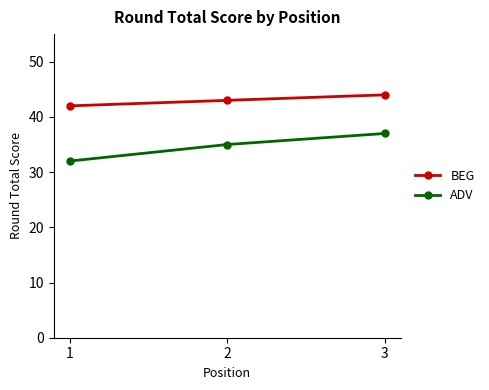

What is the difference between the second highest and minimum values in the ADV series?

3